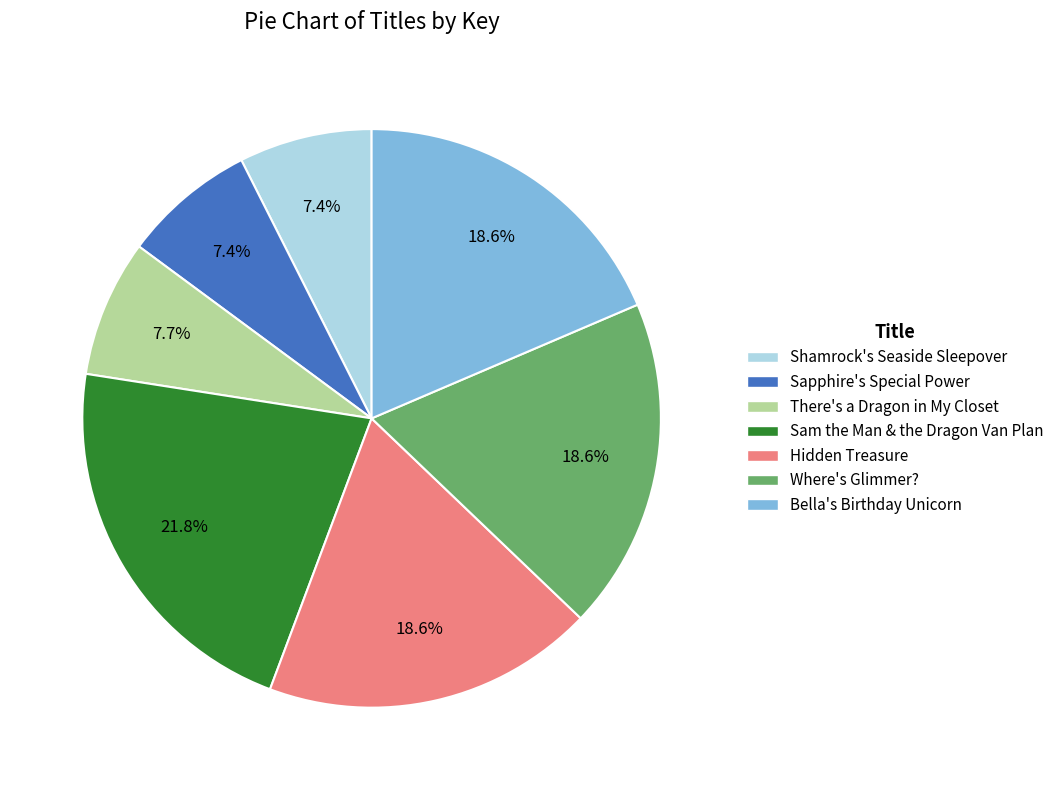

Combined, do Sapphire's Special Power and Hidden Treasure account for over 50%?

No